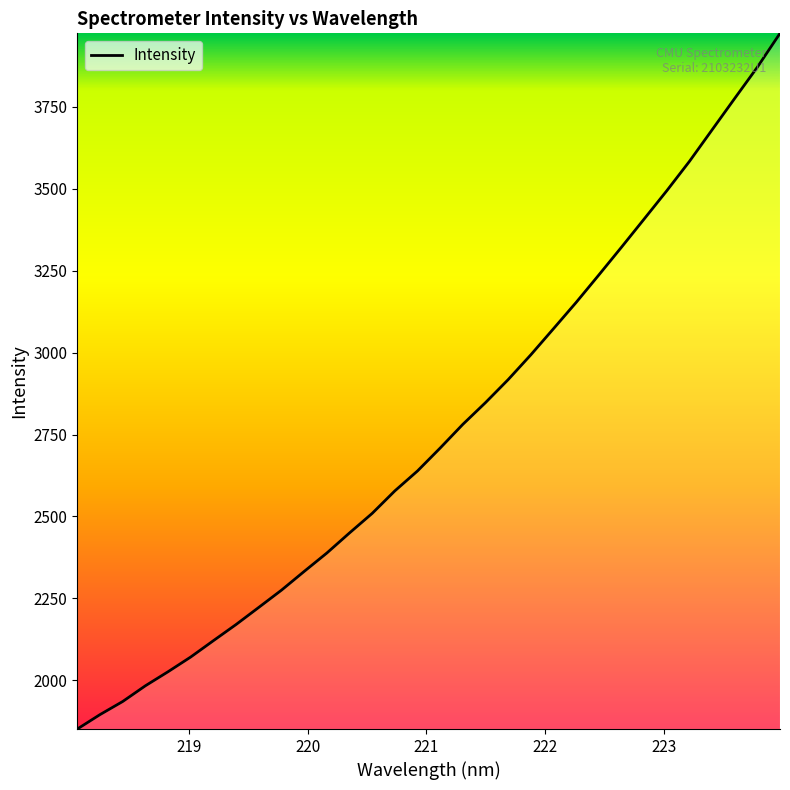

What is the sum of all values?

88270.2